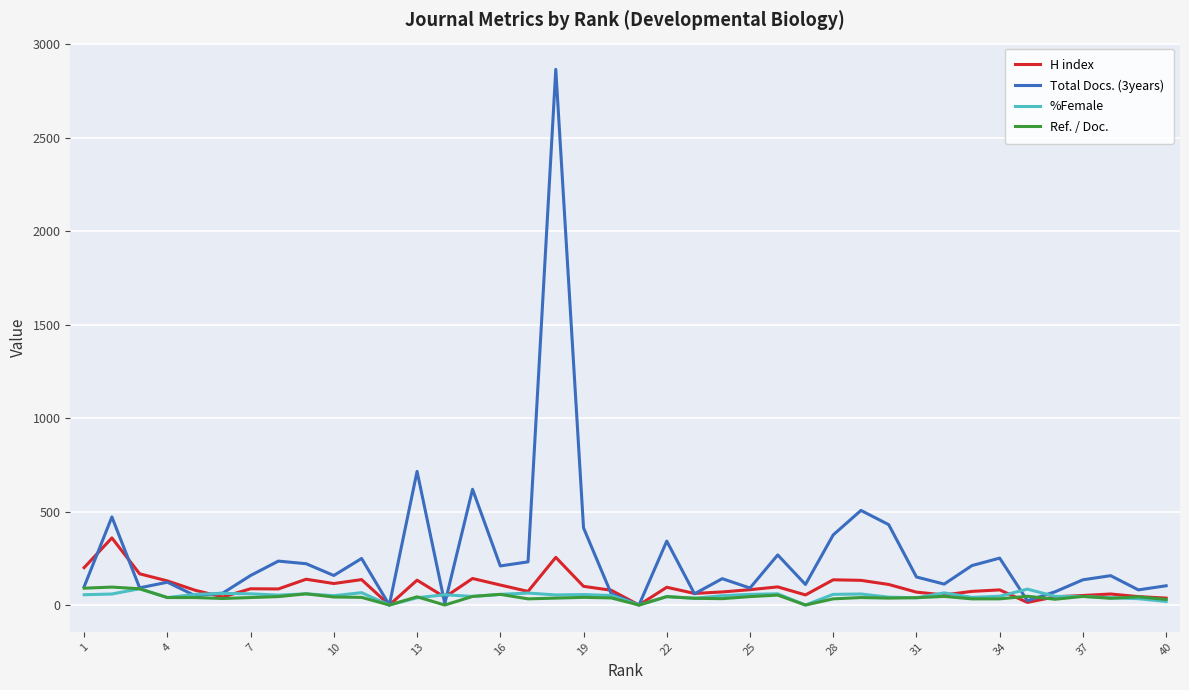

Which series has the largest range (max minus min)?

Total Docs. (3years)